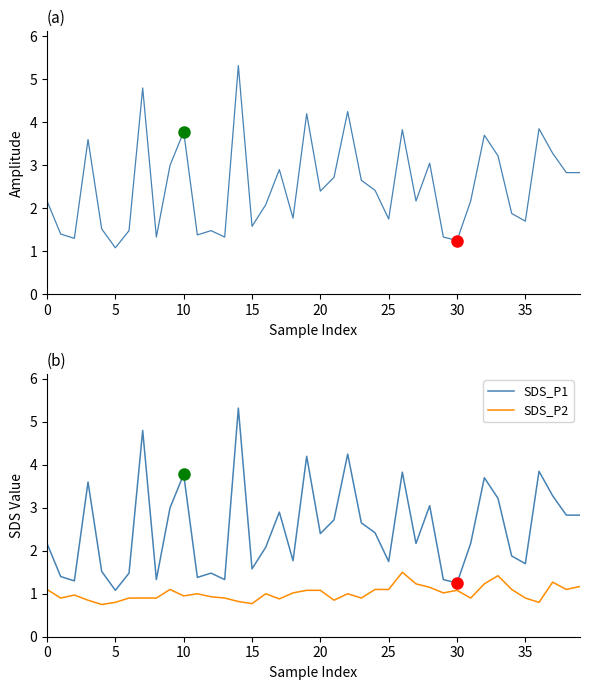

What value does the SDS_P1 series have at 24?

2.4